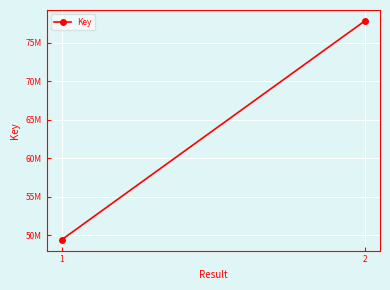

What is the average value?

63627818